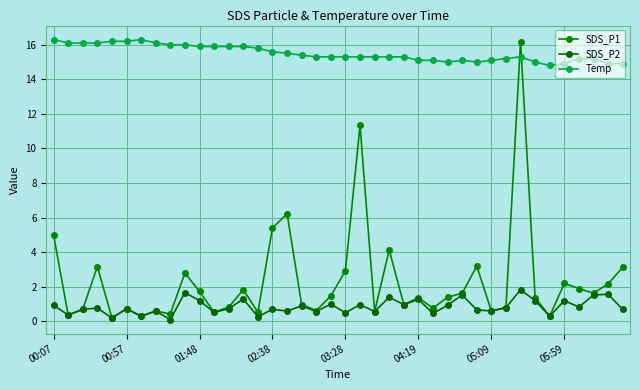

How many lines are shown in the chart?

3